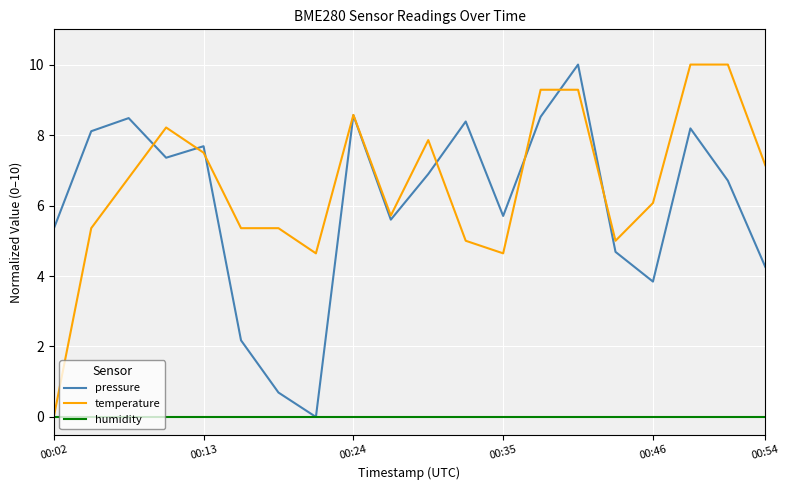

How many values in the pressure series exceed 6?

11